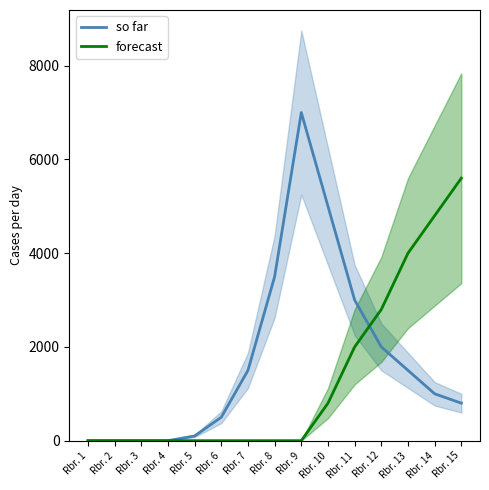

Which series has the largest total across all categories?

so far